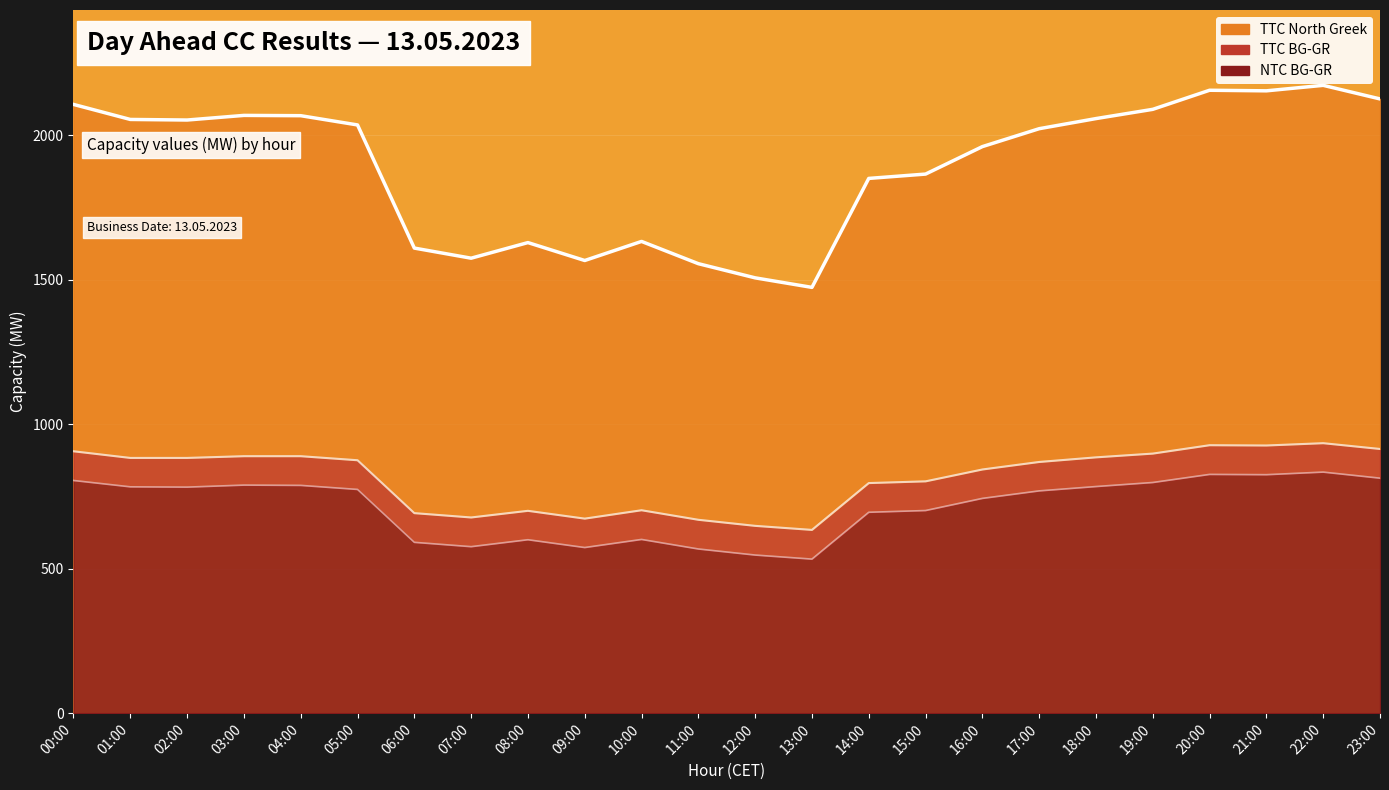

True or false: TTC BG-GR (line) and NTC BG-GR (line) intersect in this chart.

False